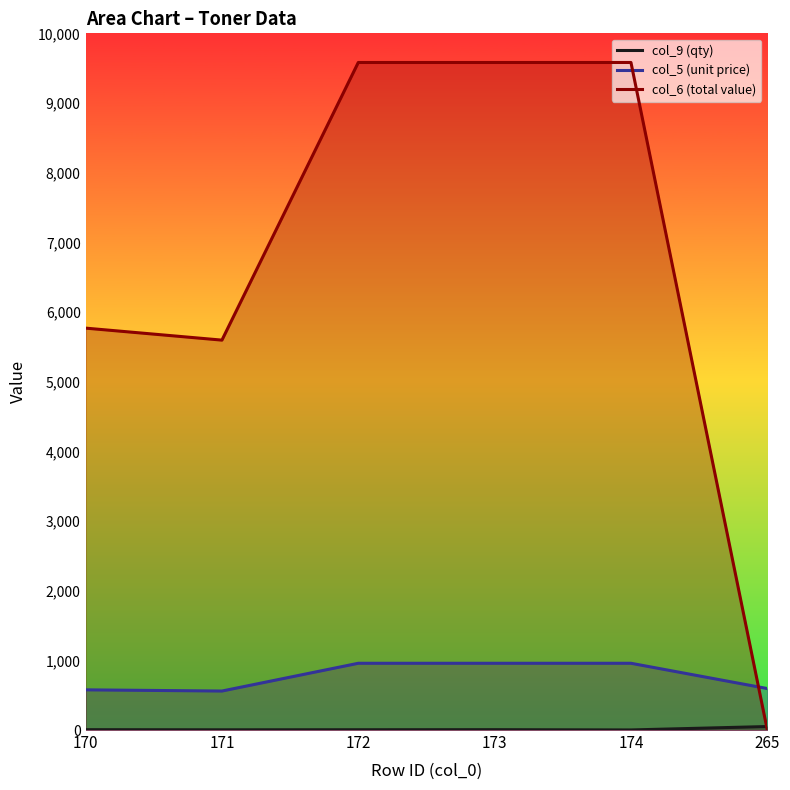

Reading left to right, what are all the values shown in this chart?

col_9 (qty): 170=5.0	171=3.0	172=4.0	173=5.0	174=1.0	265=50.0
col_5 (unit price): 170=576.9	171=559.6	172=958.2	173=958.2	174=958.2	265=595.3
col_6 (total value): 170=5768.7	171=5596.5	172=9581.7	173=9581.7	174=9581.7	265=0.0